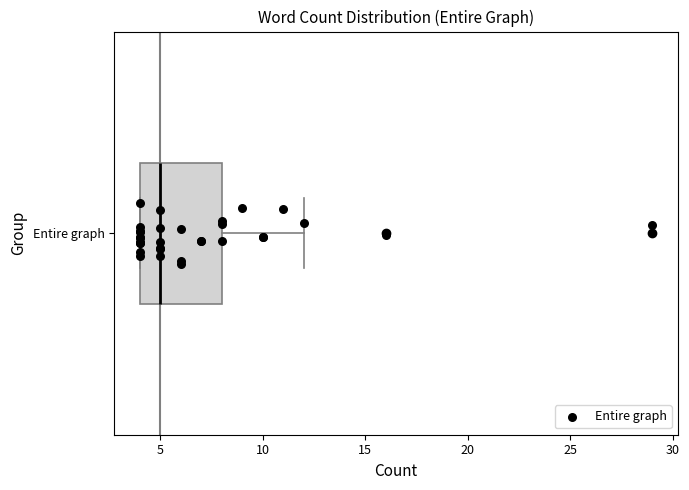

Where is the left edge of the box for Entire graph on the x-axis? The values are not printed on the chart, so give them approximately, as read against the axis.

4